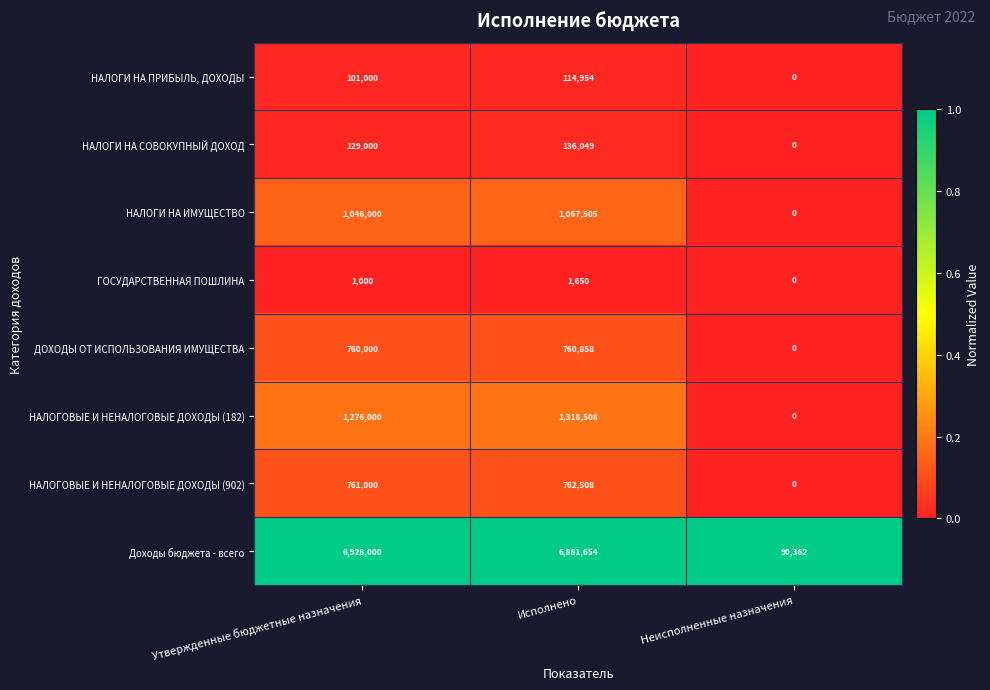

Which label corresponds to the smallest value in the chart?

Неисполненные назначения